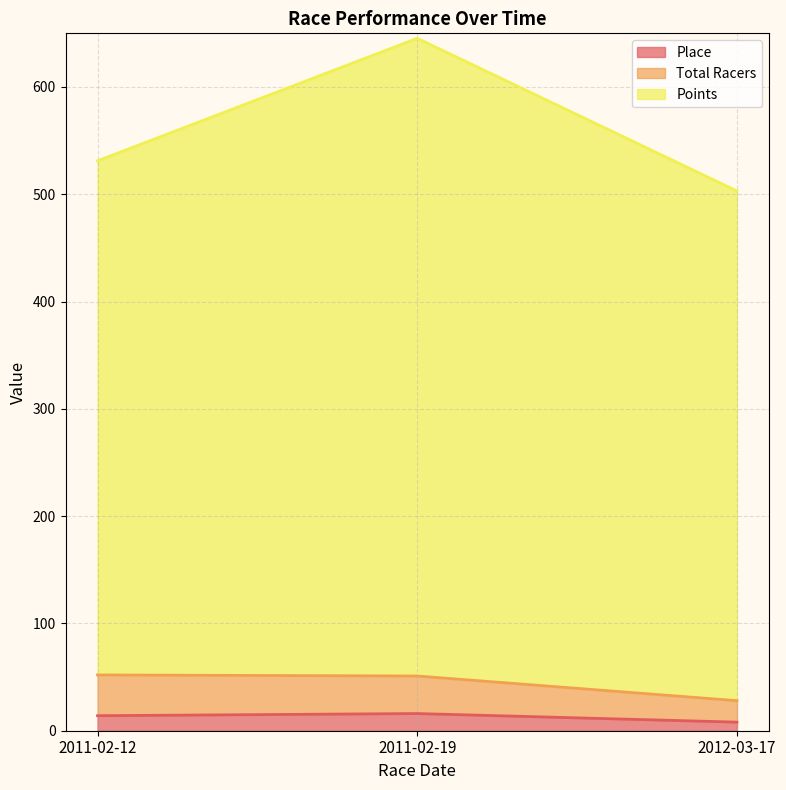

Reading left to right, list all the values displayed in this chart.

Place: 14.0	16.0	8.0
Total Racers: 52.0	51.0	28.0
Points: 531.2	645.4	503.1